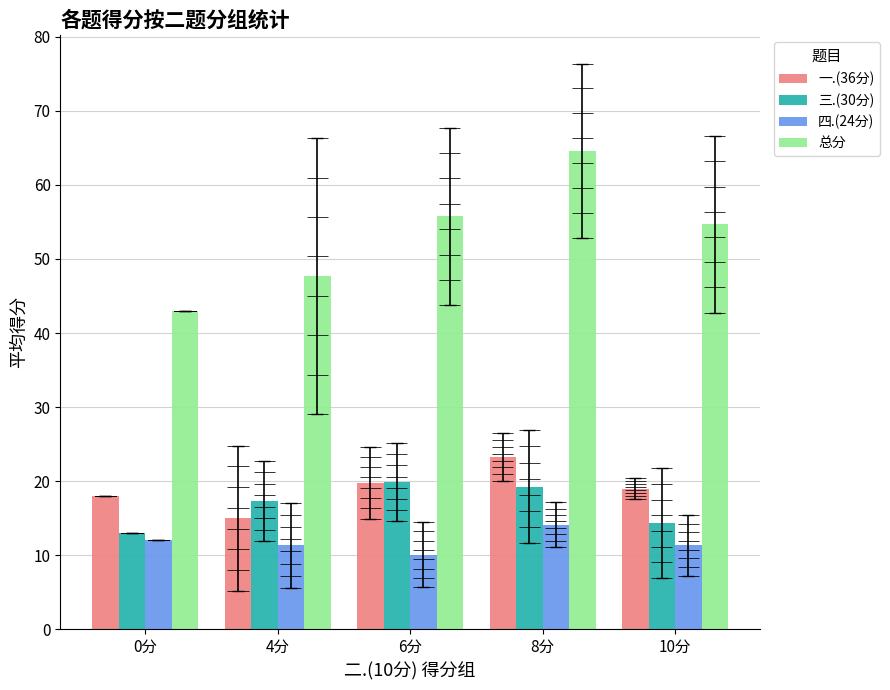

At which label does 四.(24分) first exceed 11?

0分